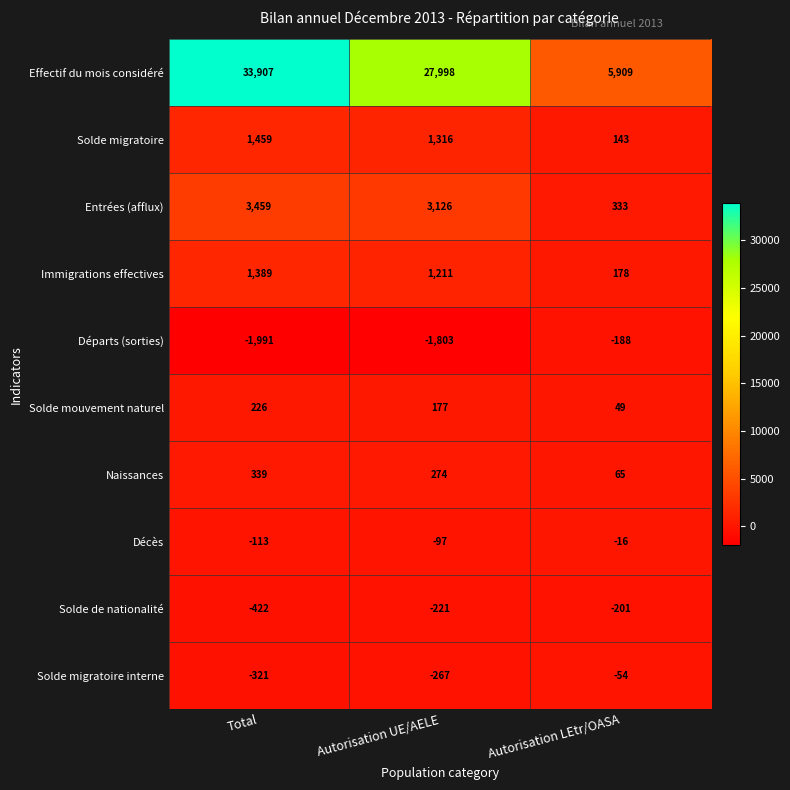

What is the greatest value displayed?

33907